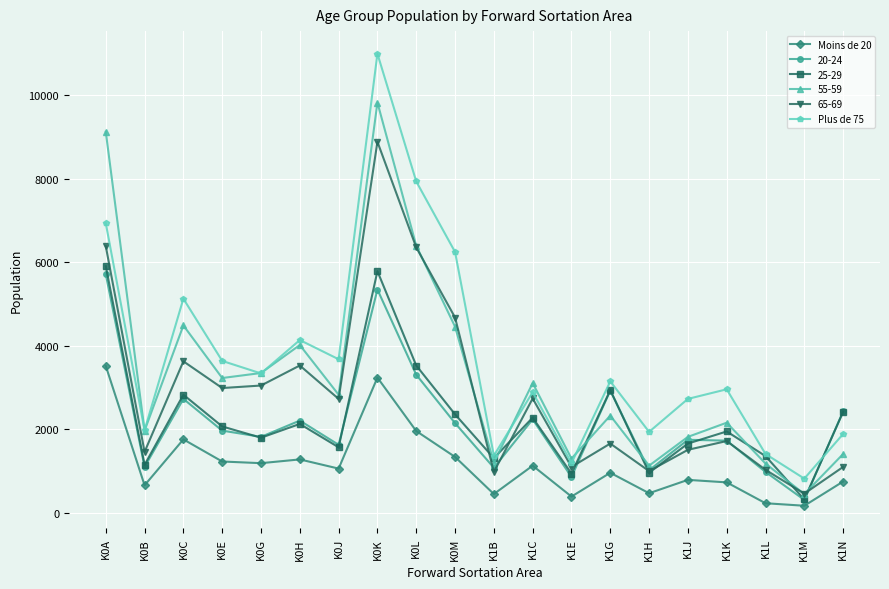

How many series are shown in this chart?

6